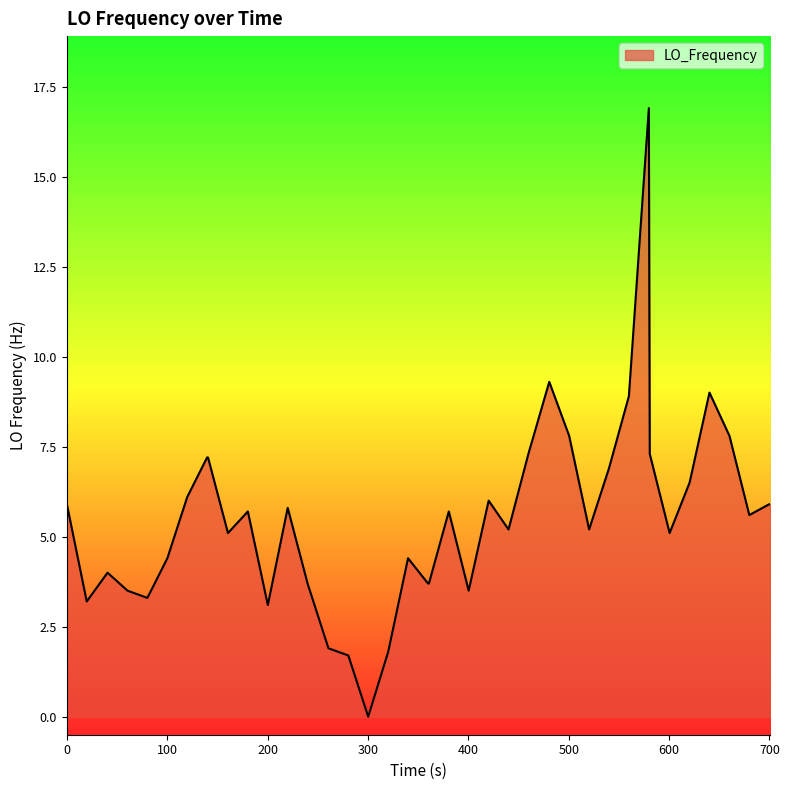

What is the average value?

5.5